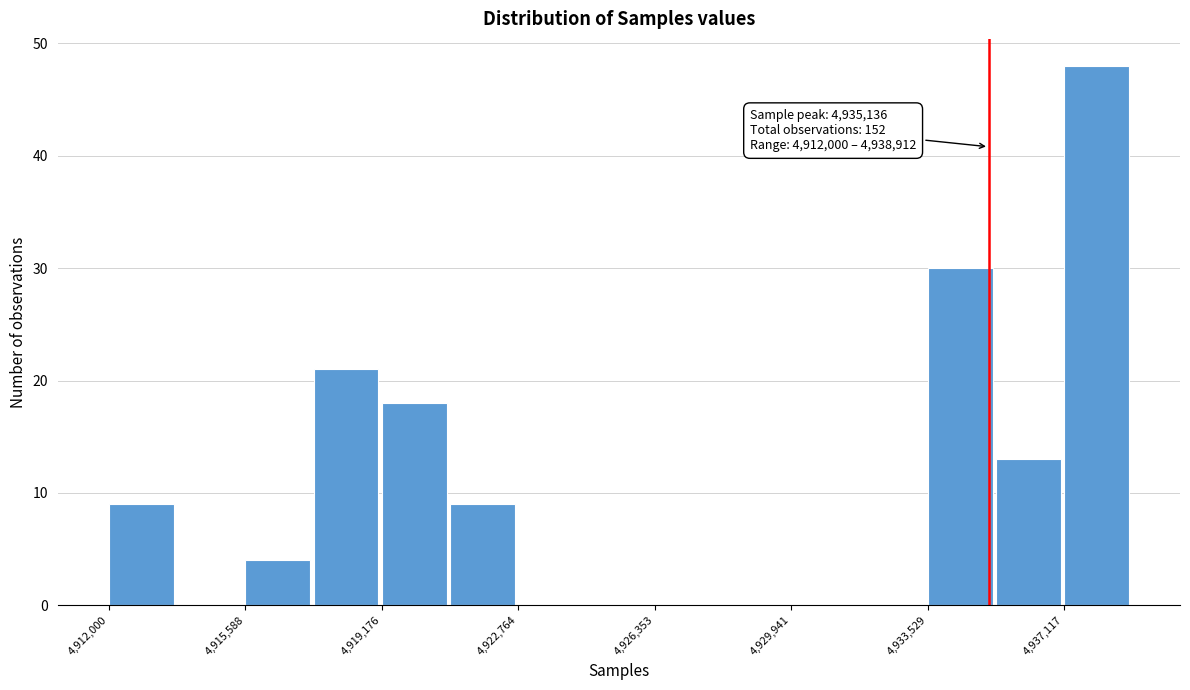

Read against the x-axis, roughly where is the centre of the tallest bar?

4938000